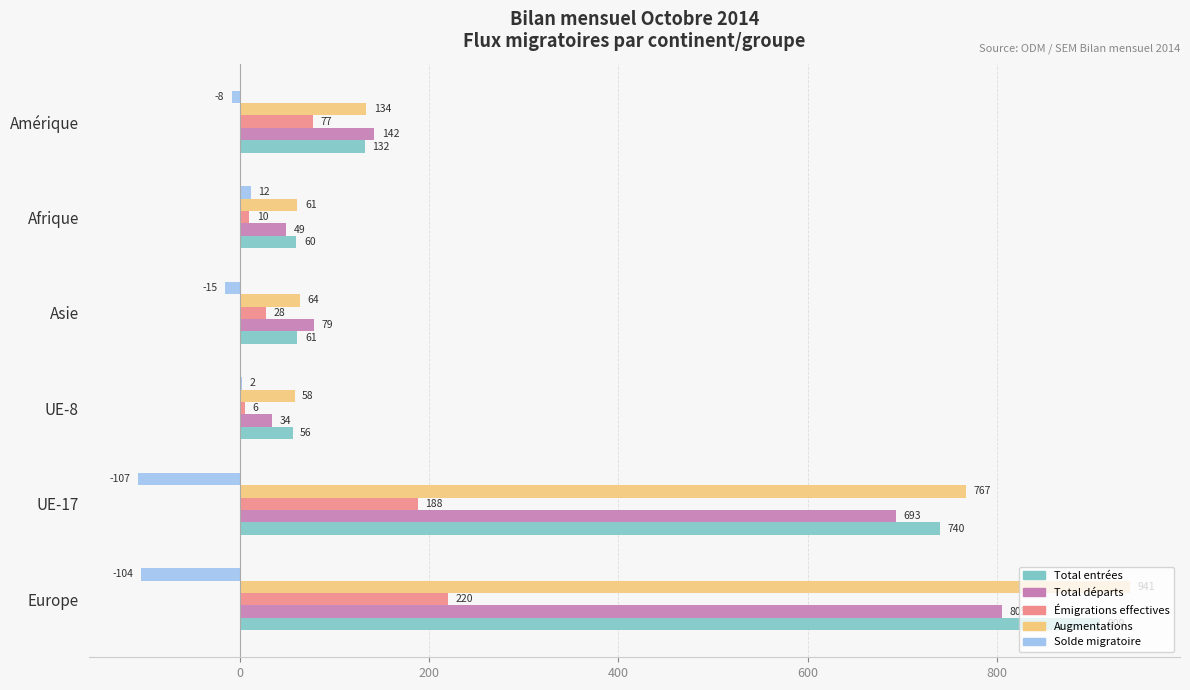

At which category is the sum across all series the highest?

Europe